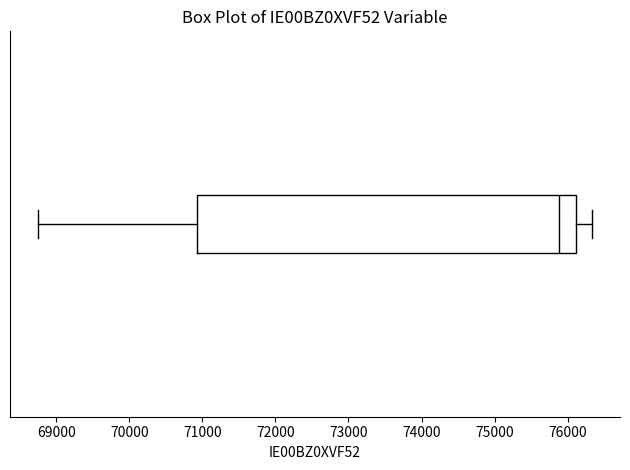

Where is the left edge of the box on the x-axis? The values are not printed on the chart, so give them approximately, as read against the axis.

70900